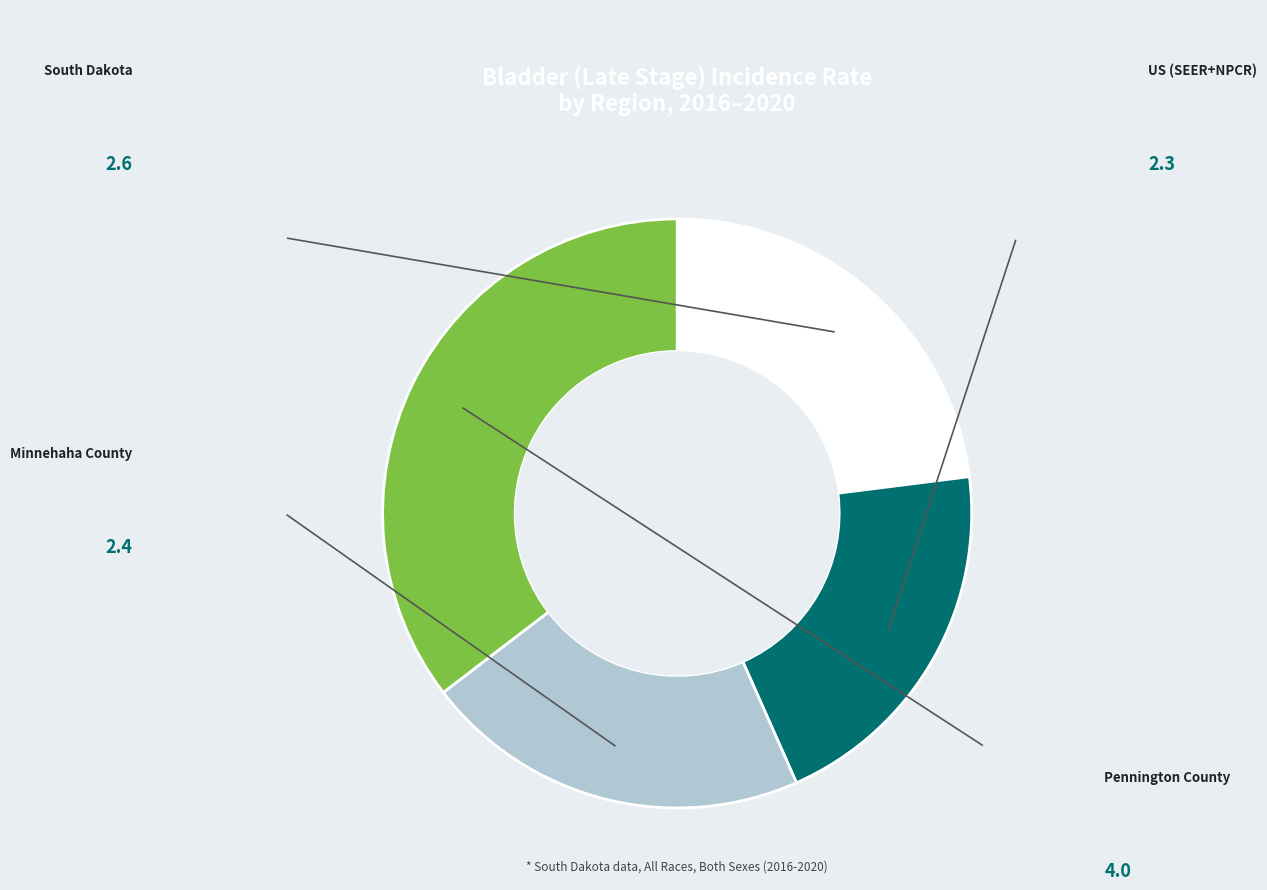

To the nearest percent, what is the average slice percentage?

25%